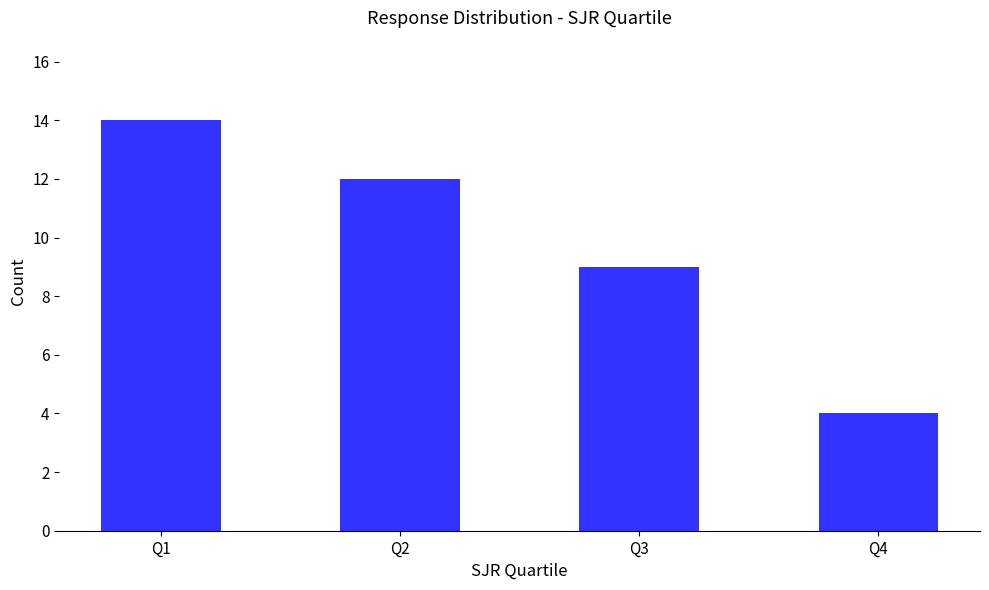

What is the average value?

10